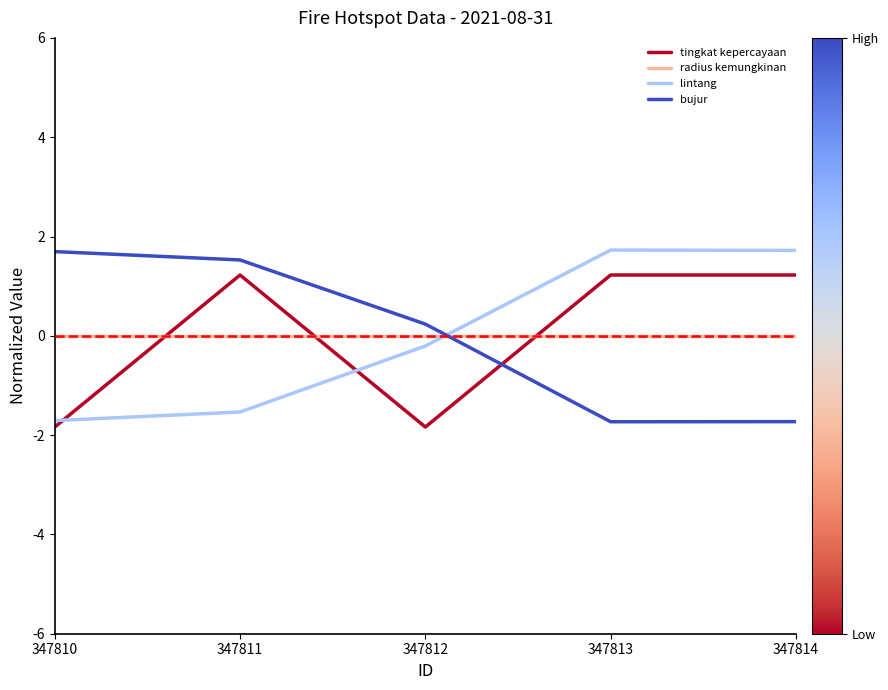

Where do radius kemungkinan and tingkat kepercayaan first cross each other?

347810 and 347811